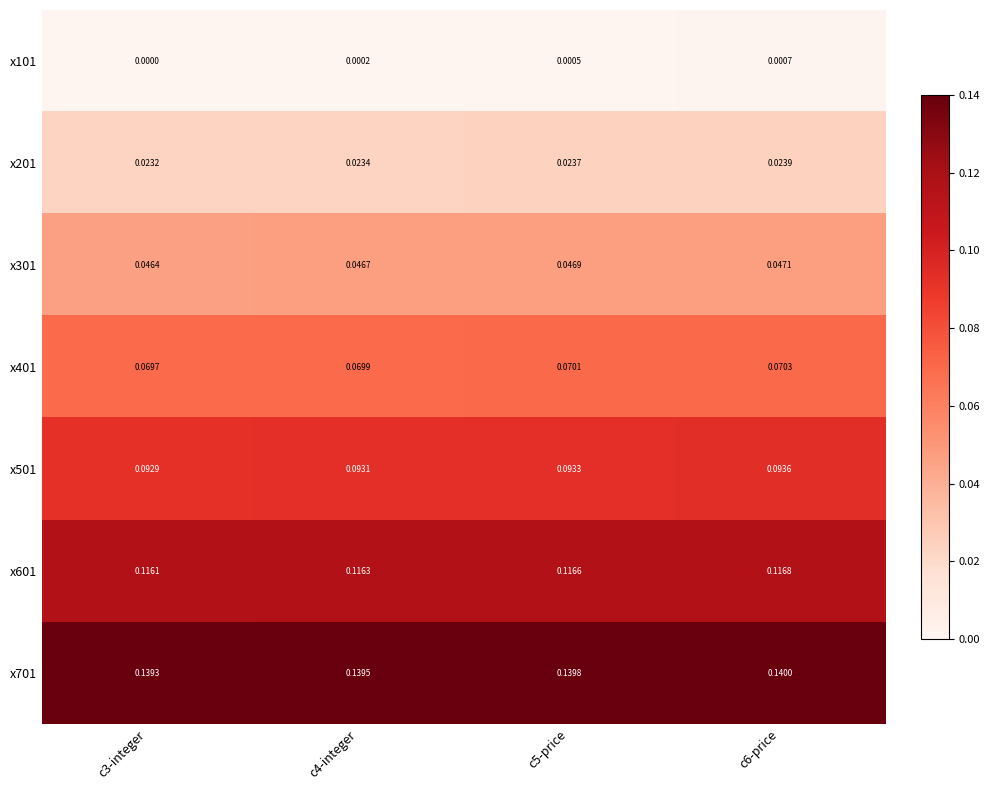

Is the value of x101 at c3-integer greater than the value of x301 at c5-price?

No